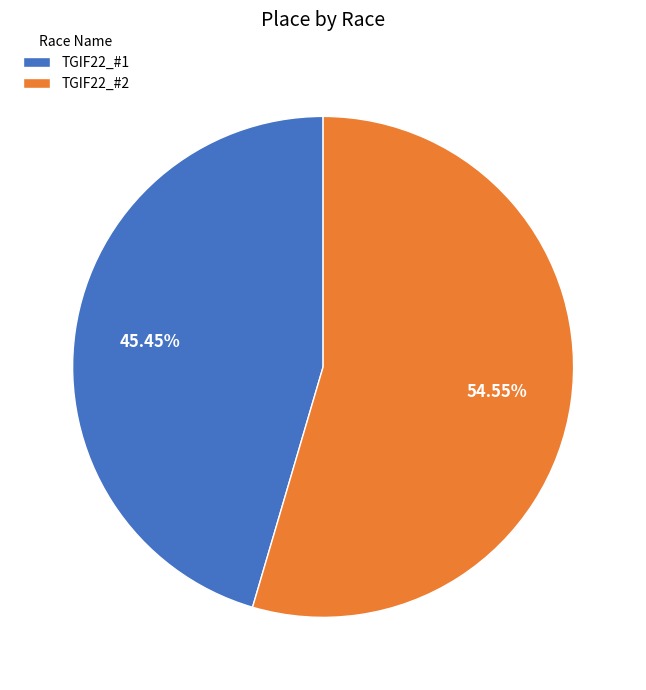

Between TGIF22_#1 and TGIF22_#2, which is larger?

TGIF22_#2